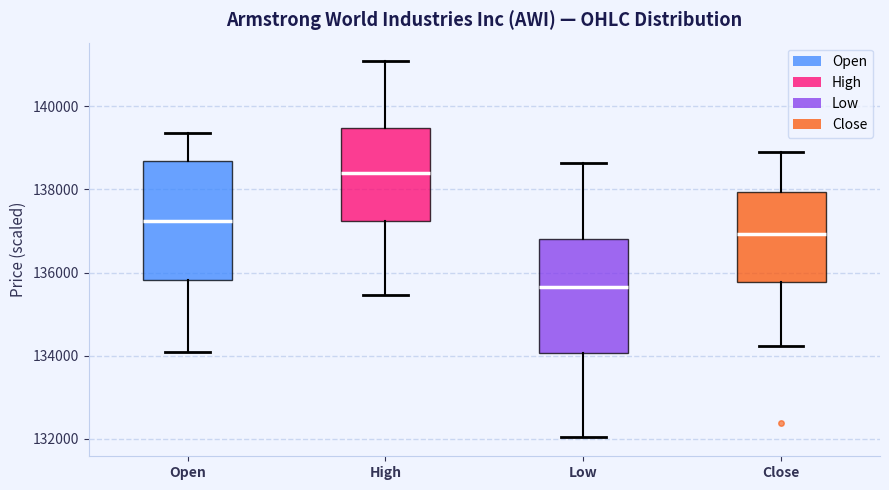

Reading left to right, transcribe this box plot: for each box, give where its median line is, the range the box spans, and where its two whiskers end, as read against the y-axis. The values are not printed on the chart, so give them approximately, as read against the axis.

Open: median 137200, box 135800 to 138600, whiskers 134000 to 139400
High: median 138400, box 137200 to 139400, whiskers 135400 to 141000
Low: median 135600, box 134000 to 136800, whiskers 132000 to 138600
Close: median 137000, box 135800 to 138000, whiskers 134200 to 139000